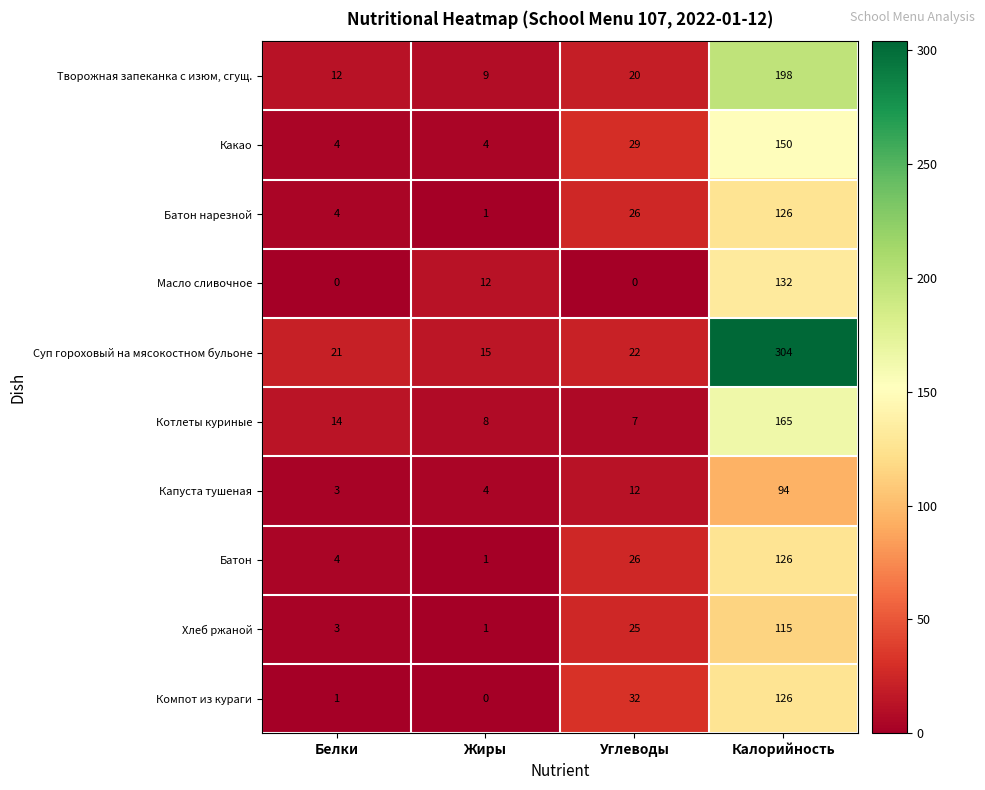

The value of Хлеб ржаной at Белки is 3. True or false?

True